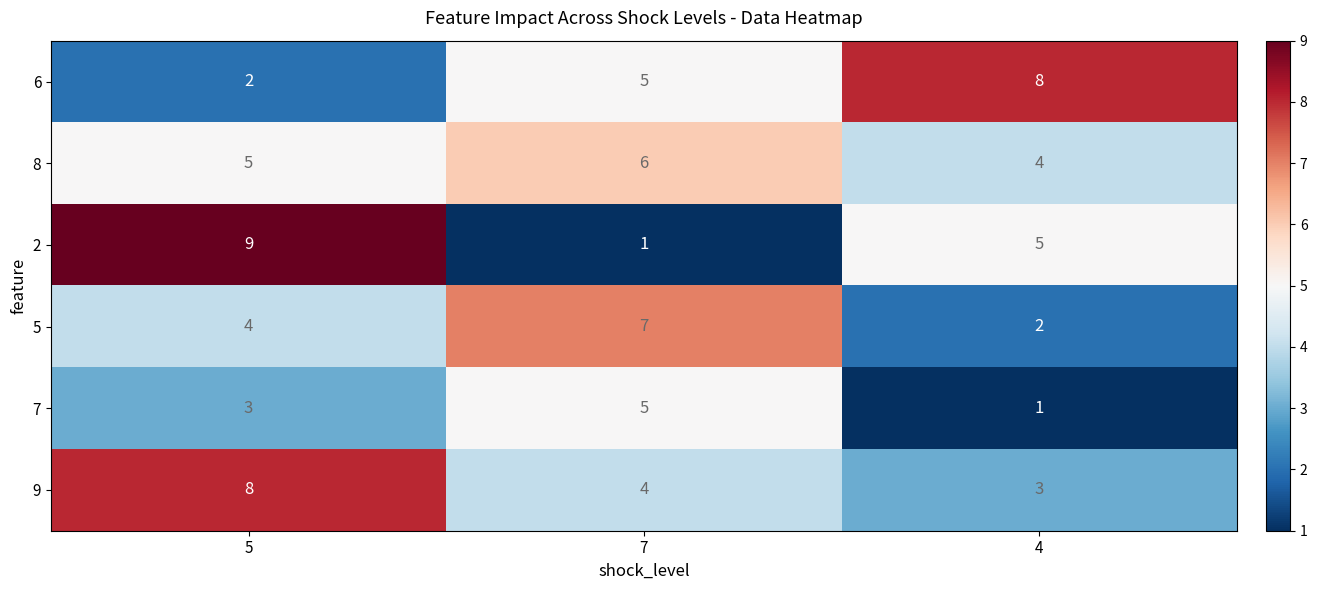

Reading left to right, extract all data points from this chart.

6: 2	5	8
8: 5	6	4
2: 9	1	5
5: 4	7	2
7: 3	5	1
9: 8	4	3